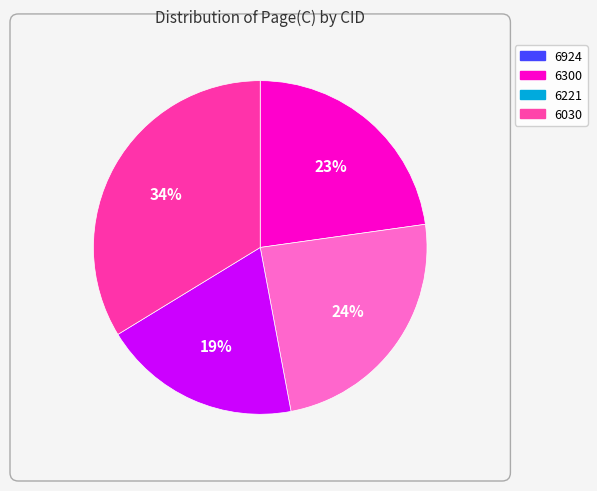

Approximately how many times larger is the value at 6221 compared to 6300?

0.8